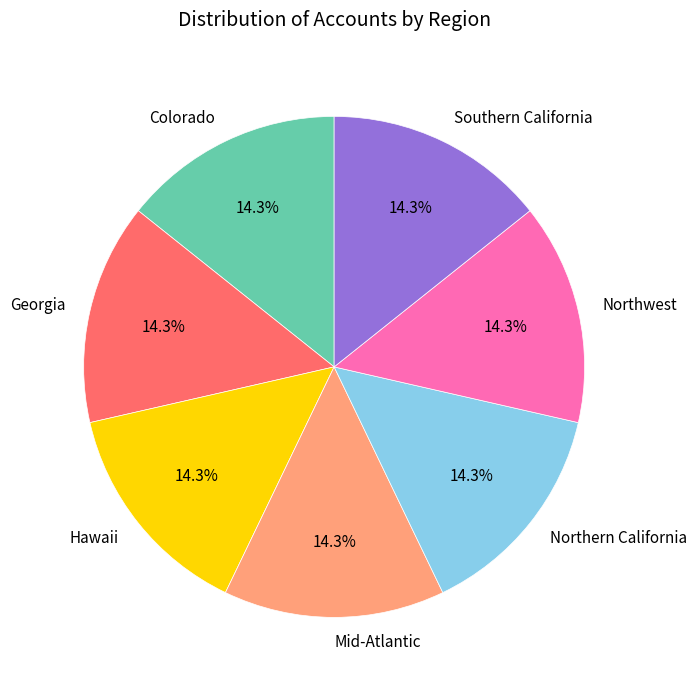

What percentage is NOT represented by Georgia?

85.7%